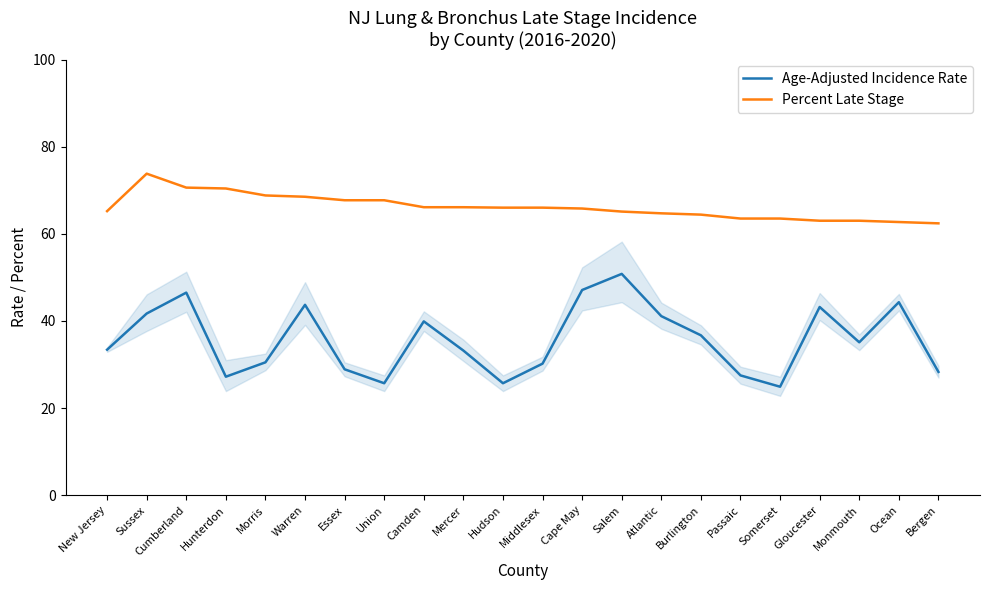

At which category does Age-Adjusted Incidence Rate reach its first local peak?

Cumberland